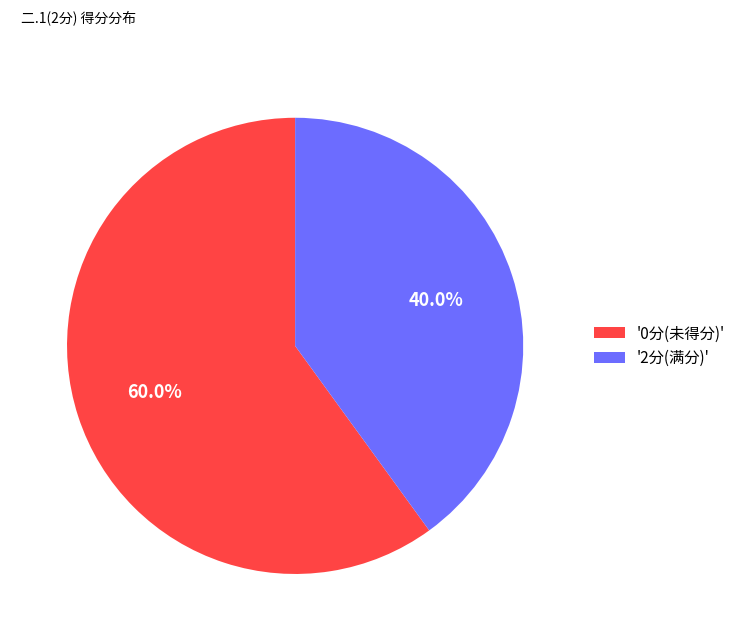

What is the ratio of the value at '0分(未得分)' to the value at '2分(满分)'?

1.5